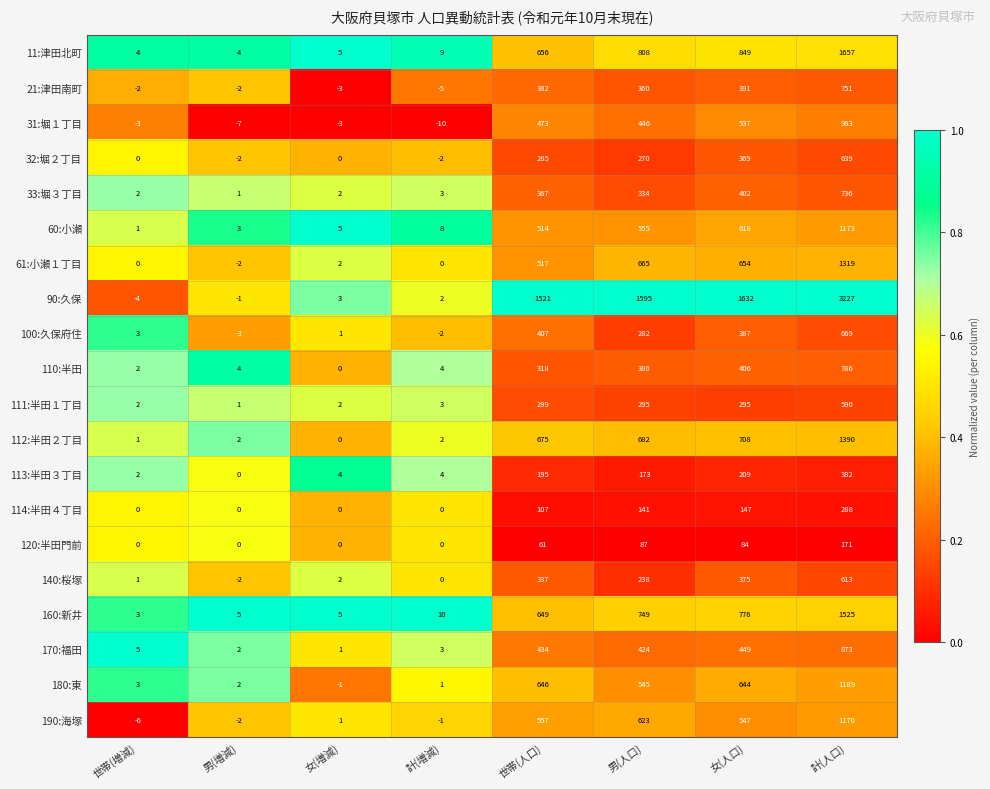

What is the total value across all series at 男(人口)?

9652